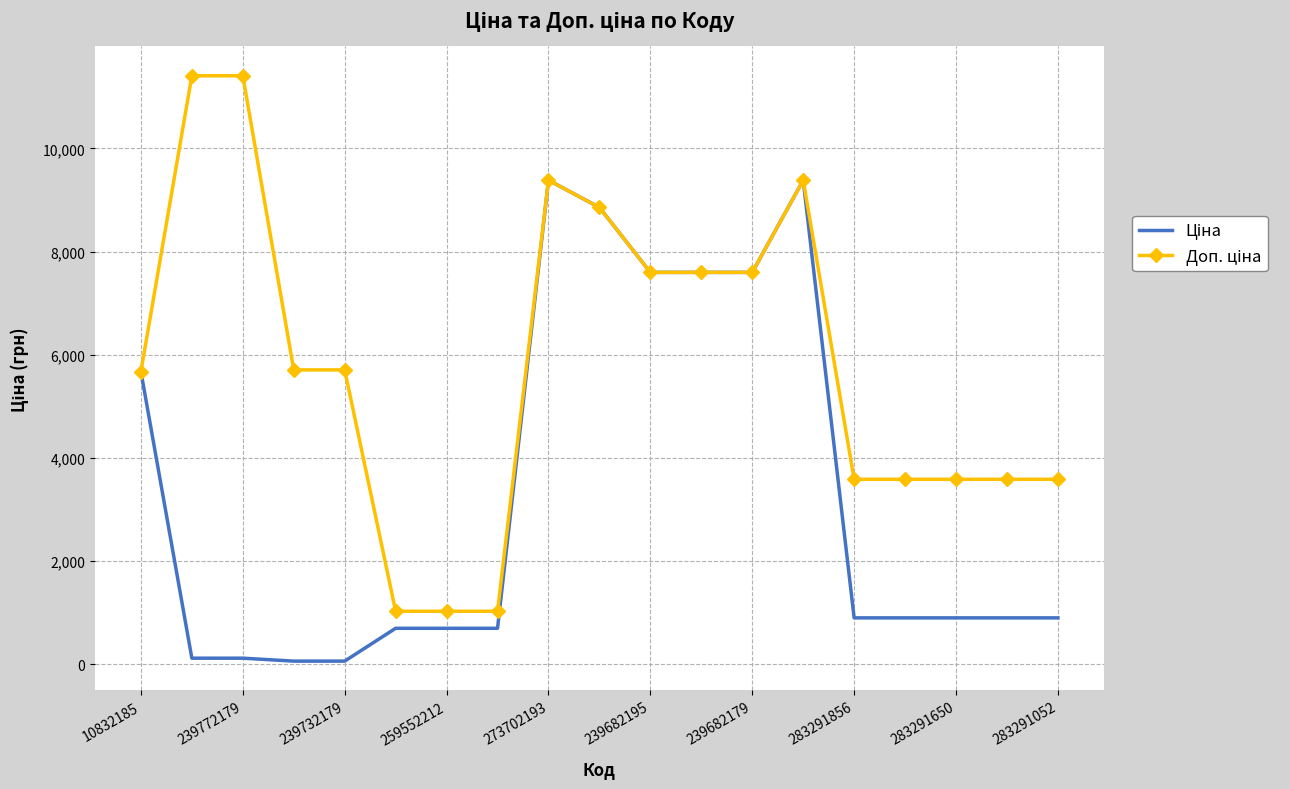

What is the greatest value displayed?

11410.0